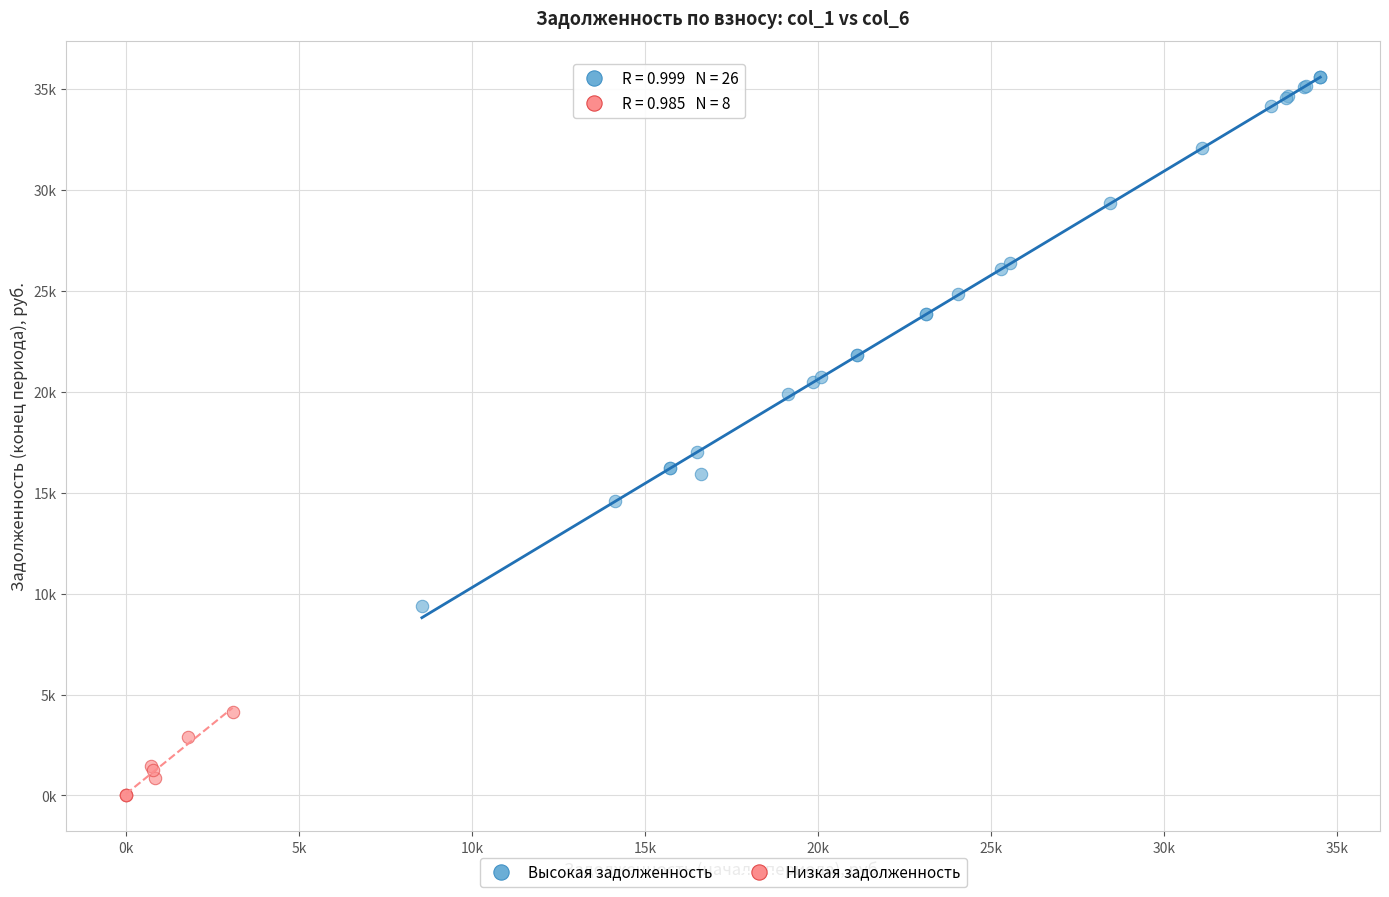

Which series reaches the minimum Y coordinate?

Низкая задолженность